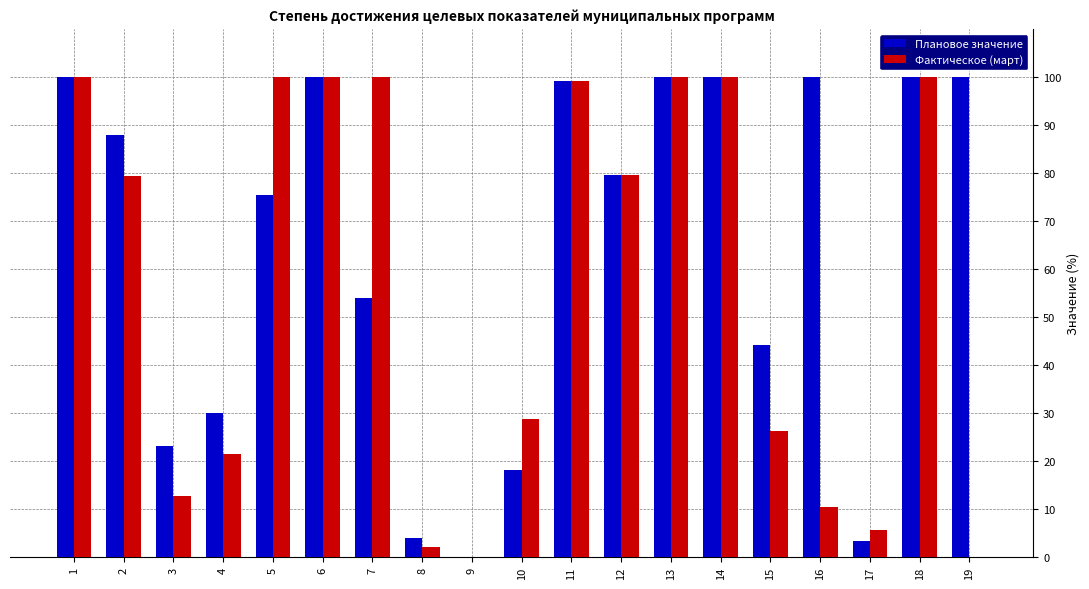

What is the sum of the Плановое значение values at 1 and 9?

100.0